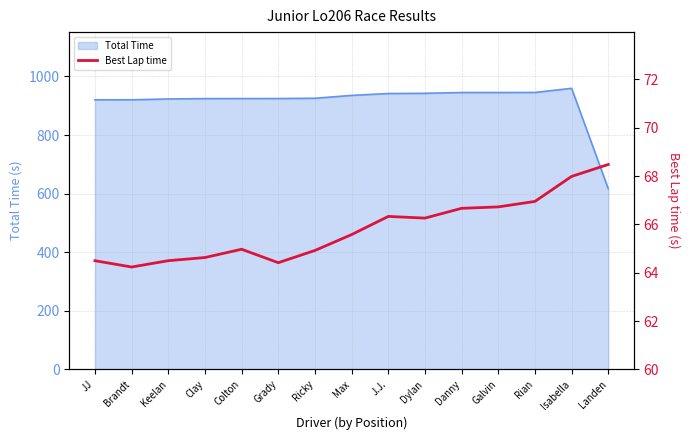

At which label does Total Time reach its minimum?

Landen